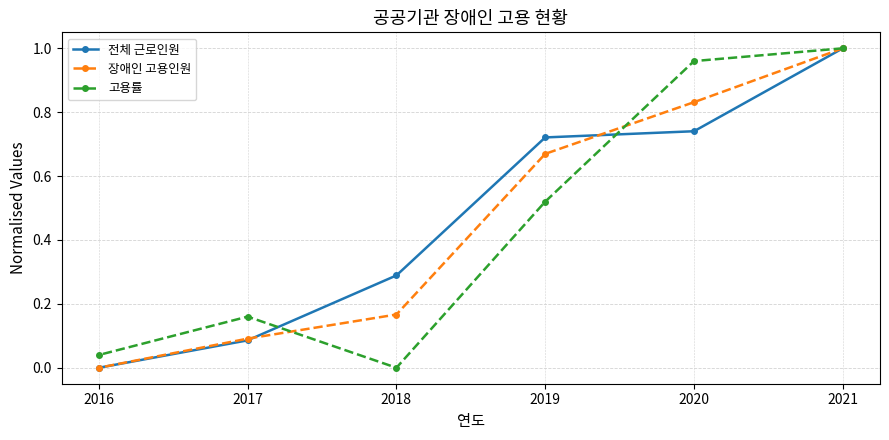

The 장애인 고용인원 series shows 0.8 at 2020. True or false?

True